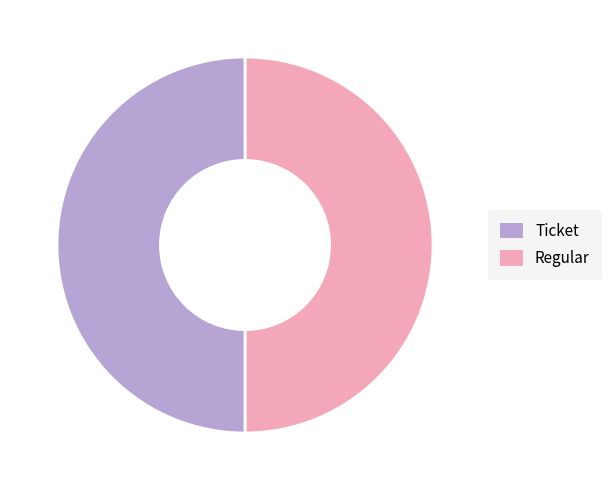

Approximately how many times larger is the value at Regular compared to Ticket?

1.0